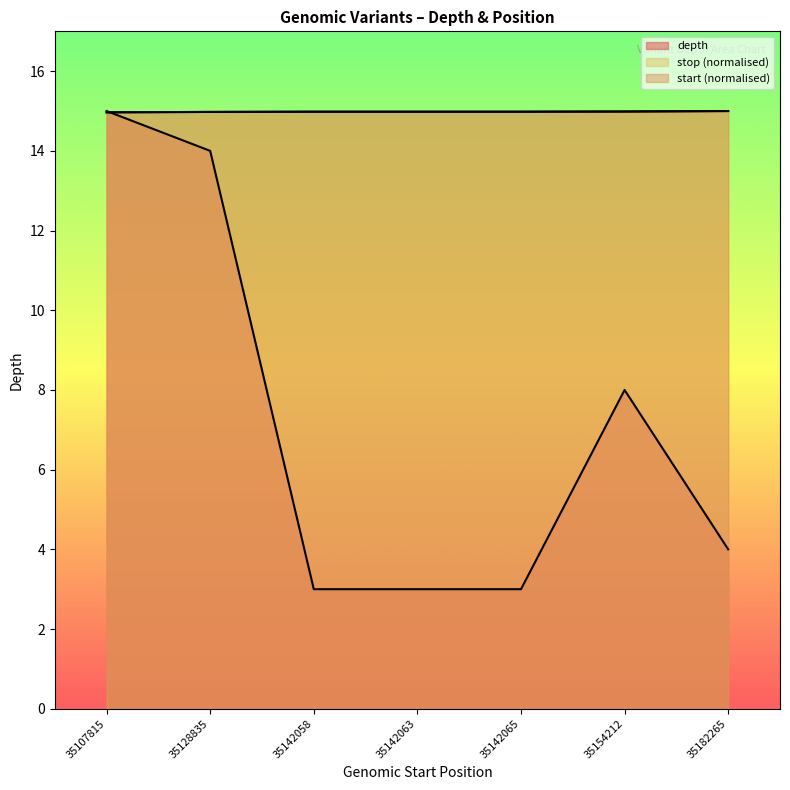

What is the value of the stop point at the 7th from the left?

15.0